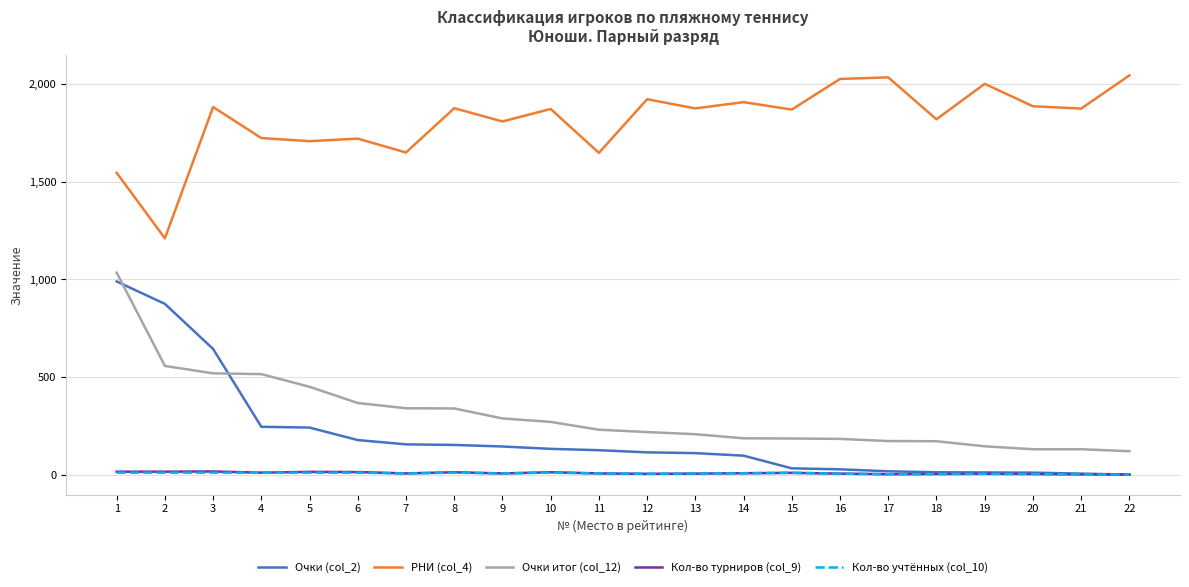

Which series has the widest spread of values?

Очки (col_2)